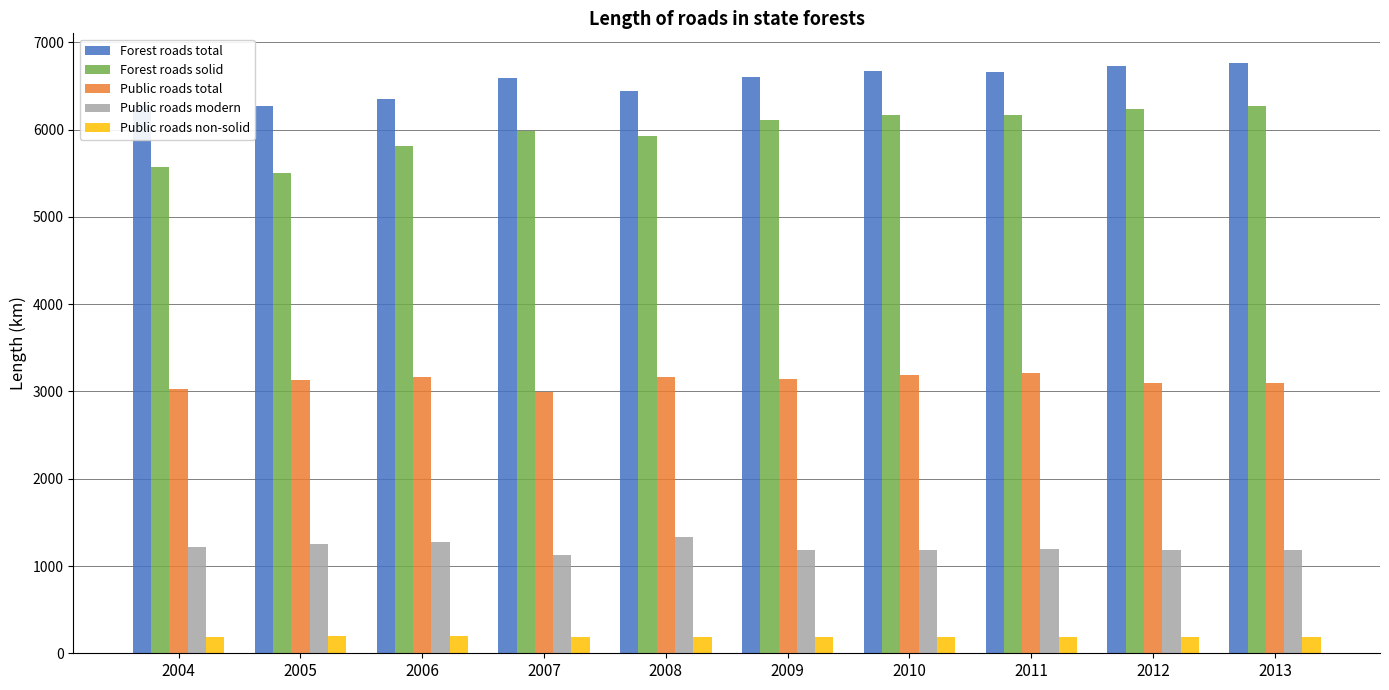

Rank the series by their maximum value, from lowest to highest.

Public roads non-solid, Public roads modern, Public roads total, Forest roads solid, Forest roads total